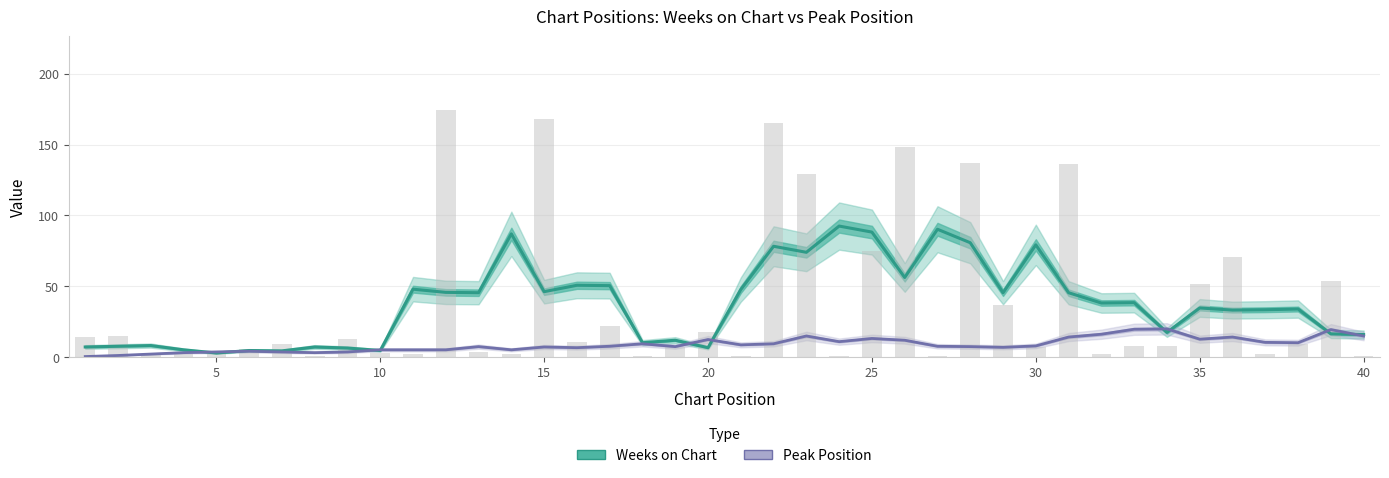

Does the chart contain stacked bars?

No